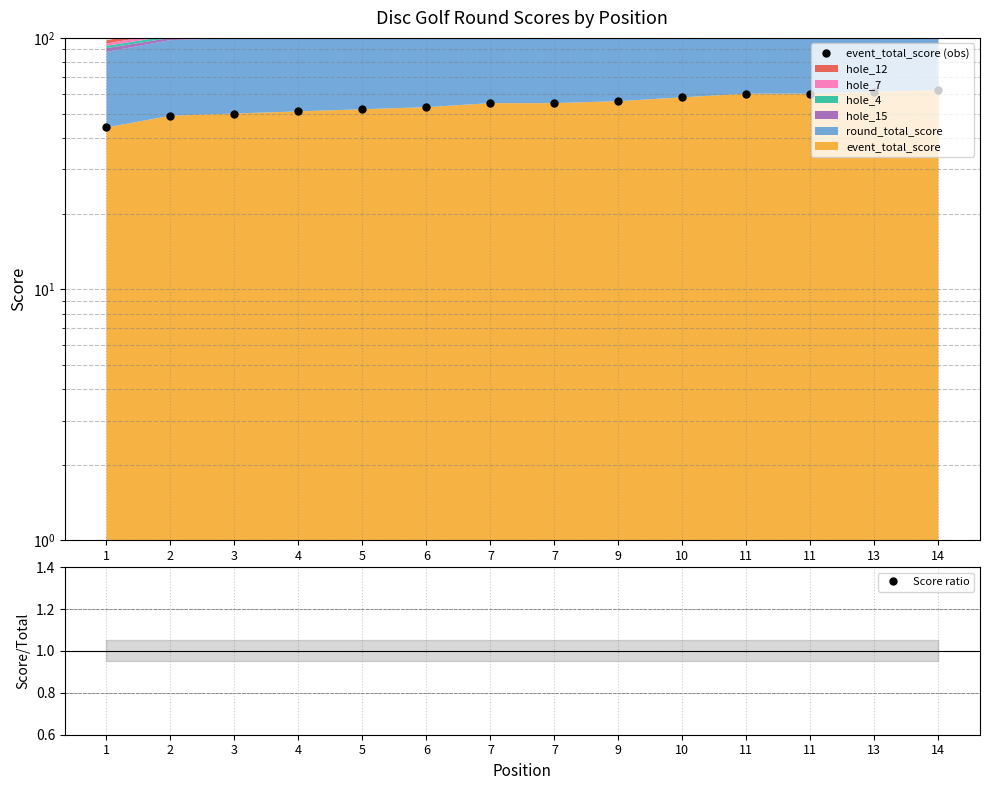

Is the value of event_total_score (obs) at 10 greater than the value of Score ratio at 10?

Yes